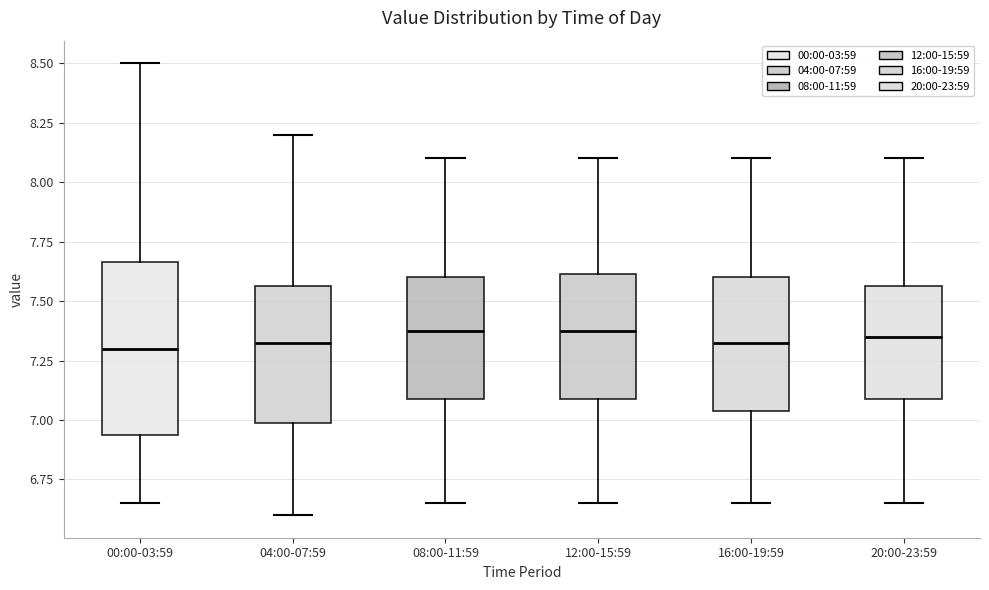

Reading left to right, read every box against the y-axis: the position of its median line, the range the box covers, and the ends of its whiskers. The values are not printed on the chart, so give them approximately, as read against the axis.

00:00-03:59: median 7.30, box 6.95 to 7.65, whiskers 6.65 to 8.50
04:00-07:59: median 7.35, box 7.00 to 7.55, whiskers 6.60 to 8.20
08:00-11:59: median 7.40, box 7.10 to 7.60, whiskers 6.65 to 8.10
12:00-15:59: median 7.40, box 7.10 to 7.60, whiskers 6.65 to 8.10
16:00-19:59: median 7.35, box 7.05 to 7.60, whiskers 6.65 to 8.10
20:00-23:59: median 7.35, box 7.10 to 7.55, whiskers 6.65 to 8.10